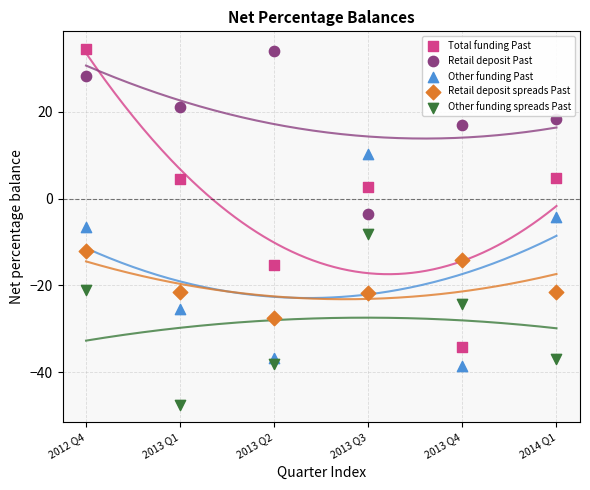

What are all the series names shown in the legend?

Total funding Past, Retail deposit Past, Other funding Past, Retail deposit spreads Past, Other funding spreads Past